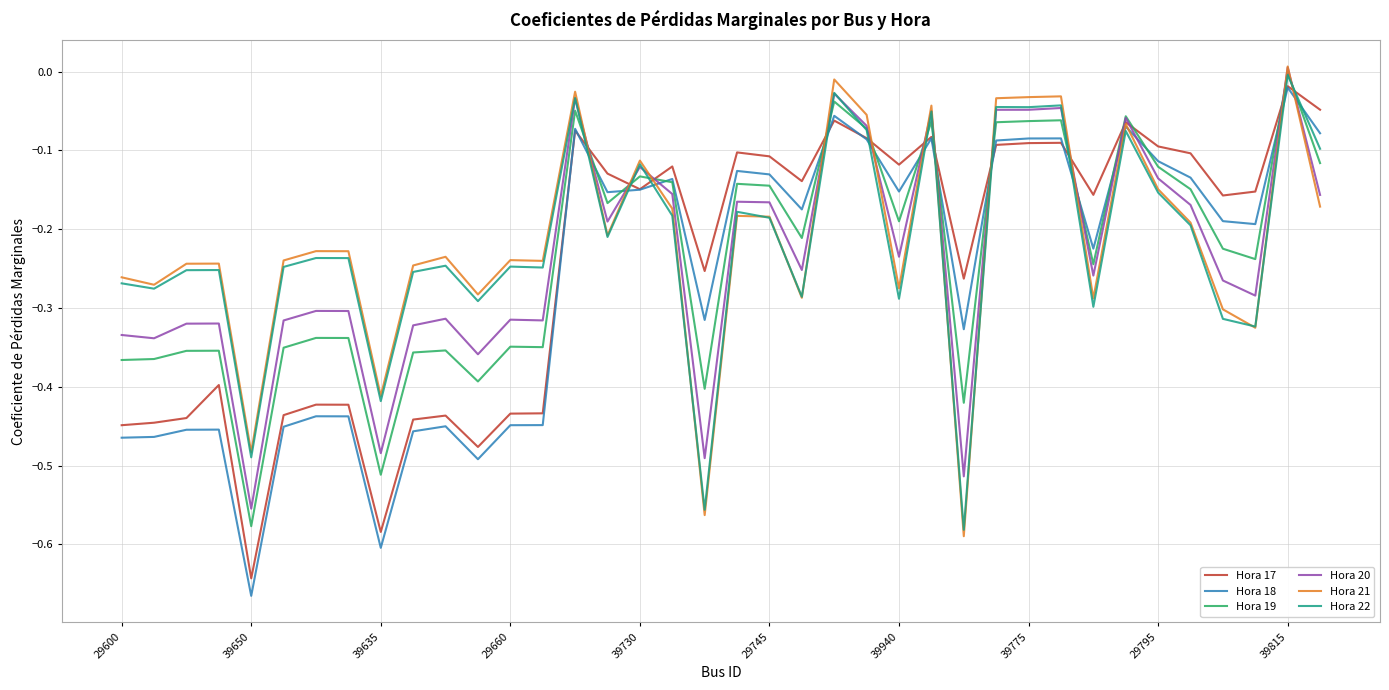

True or false: Hora 21 and Hora 19 cross at least once.

True